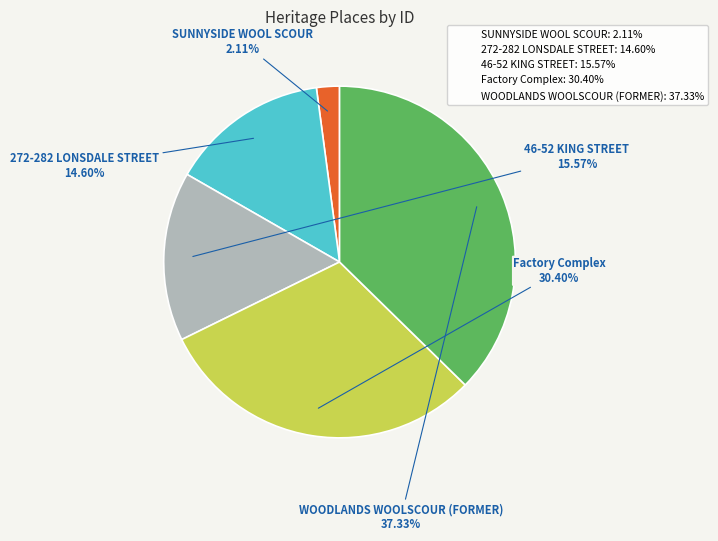

To the nearest percent, what is the difference between the 46-52 KING STREET and 272-282 LONSDALE STREET slice percentages?

1%